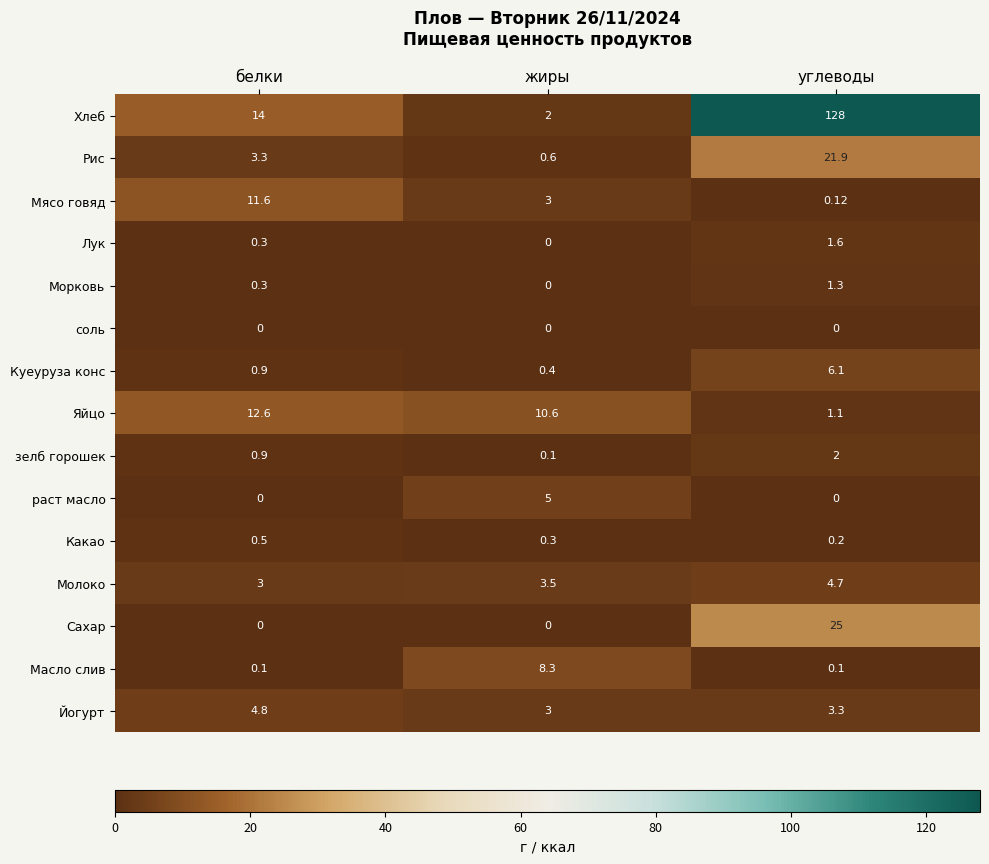

List the series in order of their peak value, lowest first.

соль, Какао, Морковь, Лук, зелб горошек, Молоко, Йогурт, раст масло, Куеуруза конс, Масло слив, Мясо говяд, Яйцо, Рис, Сахар, Хлеб